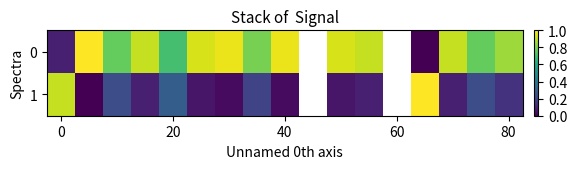

How many series are shown in this chart?

2